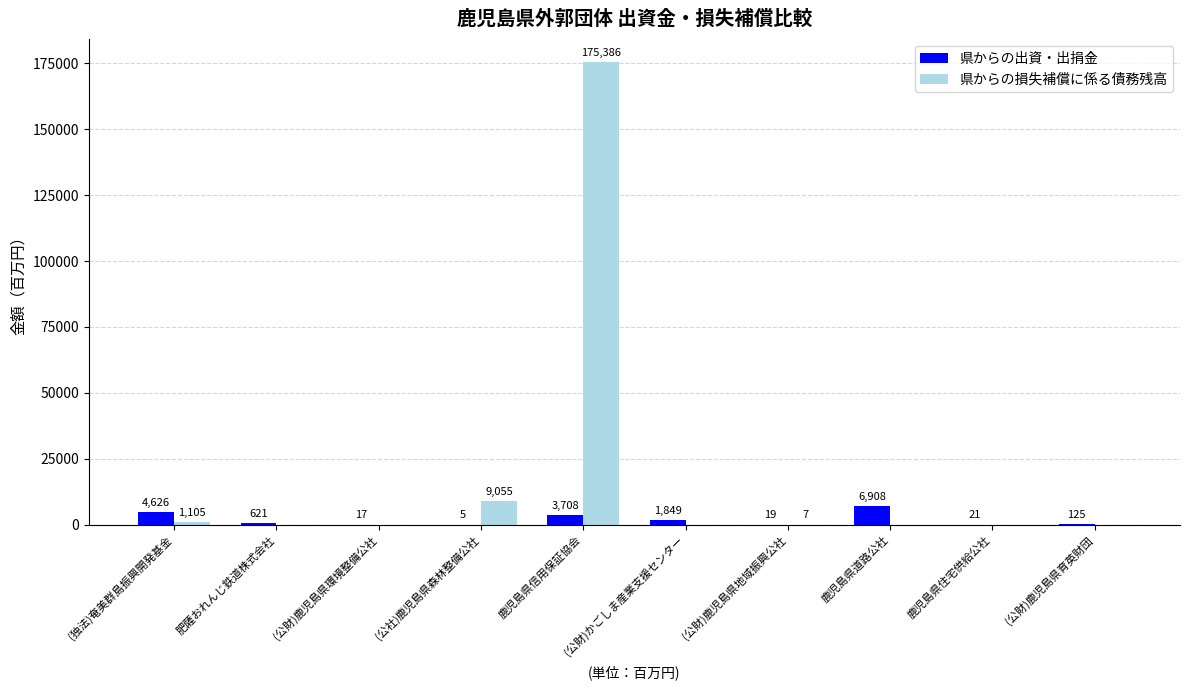

Are the bars grouped side by side (vs. stacked)?

Yes